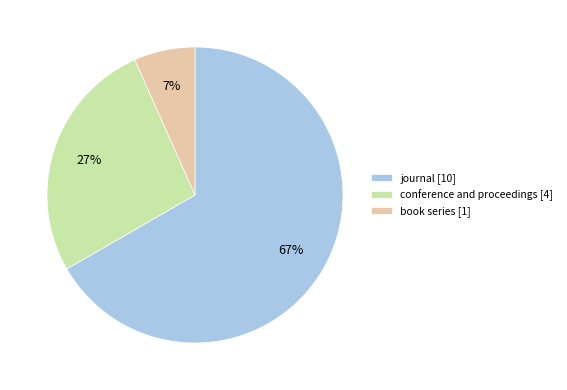

Is there any slice that represents more than half of the pie?

Yes